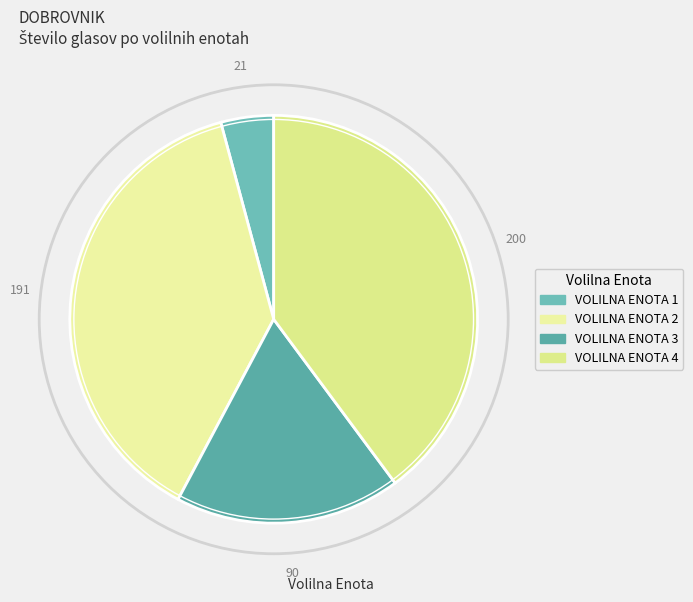

To the nearest percent, what portion does VOLILNA ENOTA 4 represent?

40%